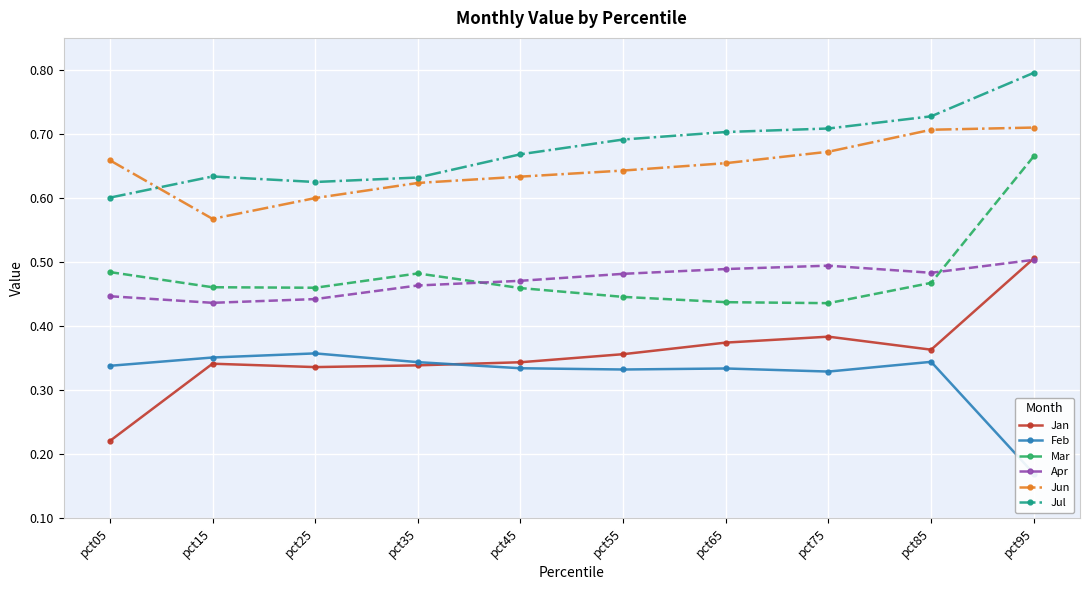

What is the difference between the maximum and minimum values in the Jan series?

0.3